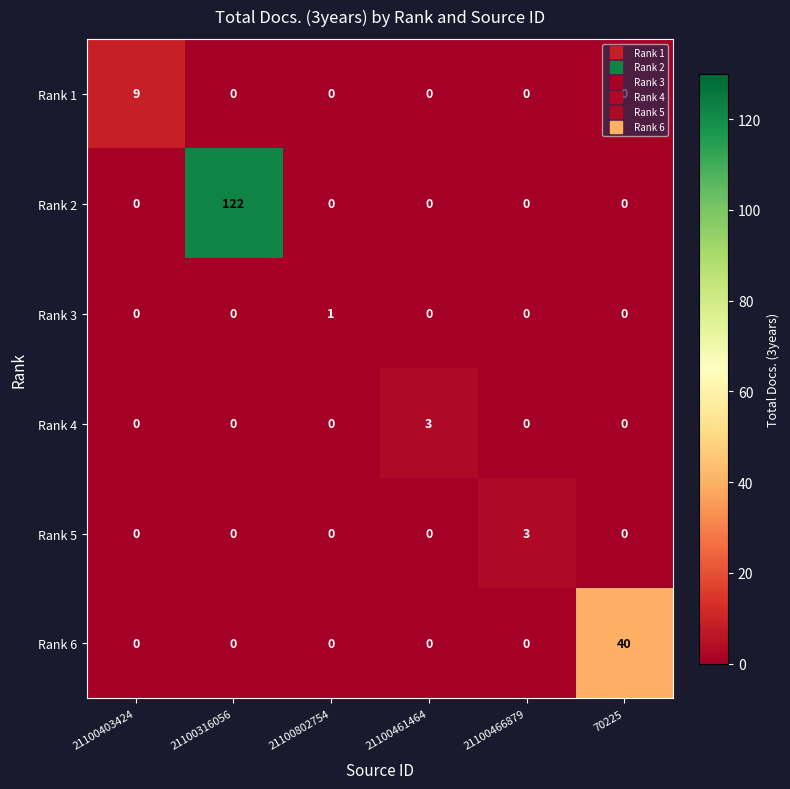

What is the highest value of the Rank 2 series?

122